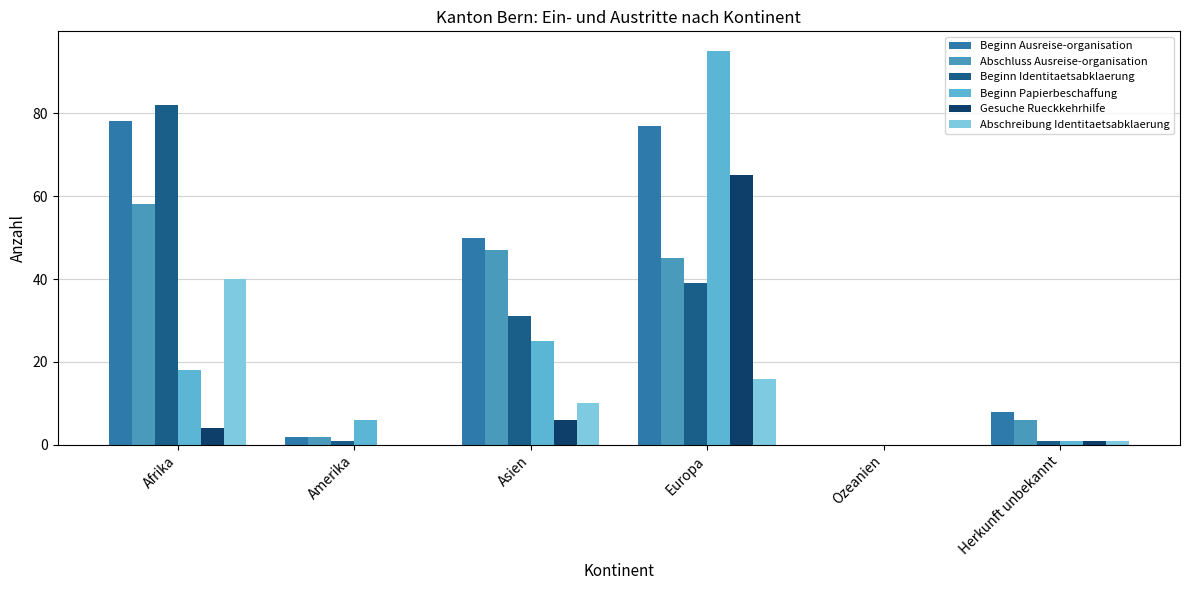

True or false: Abschluss Ausreise-organisation has a value of 18 at Ozeanien.

False